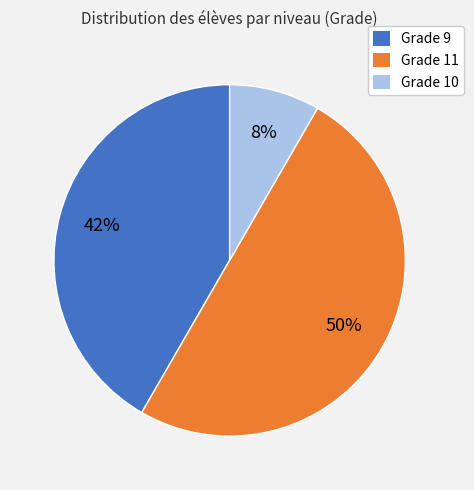

Do Grade 9 and Grade 11 together represent more than half of the pie?

Yes